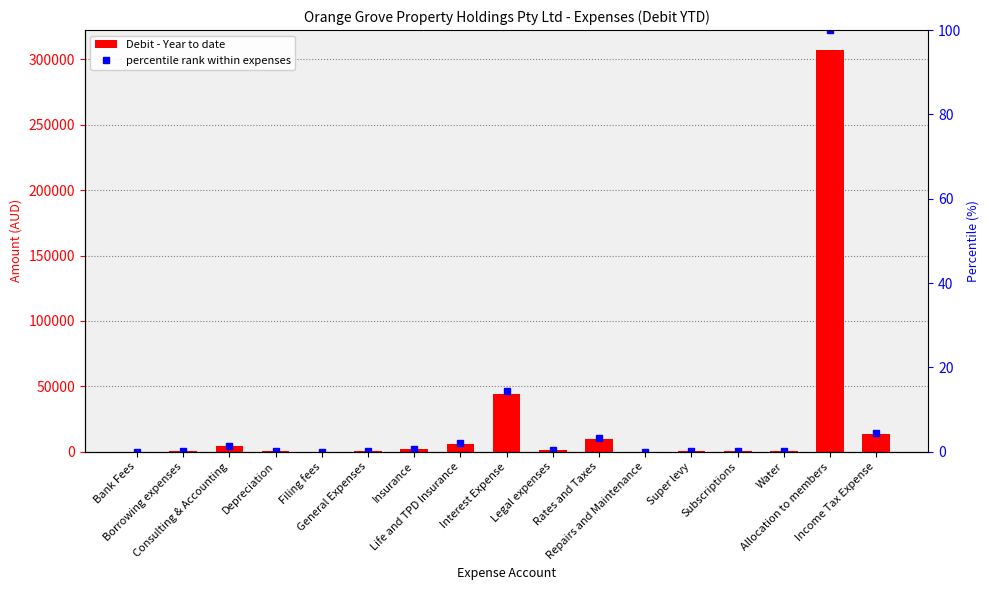

Is it true that Debit - Year to date equals 191.0 at Depreciation?

False